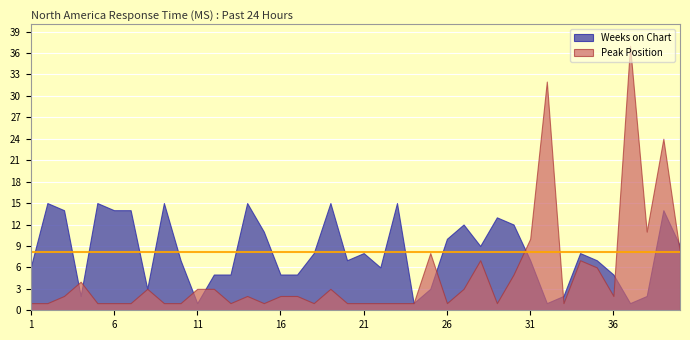

What are all the series names shown in the legend?

Weeks on Chart, Peak Position